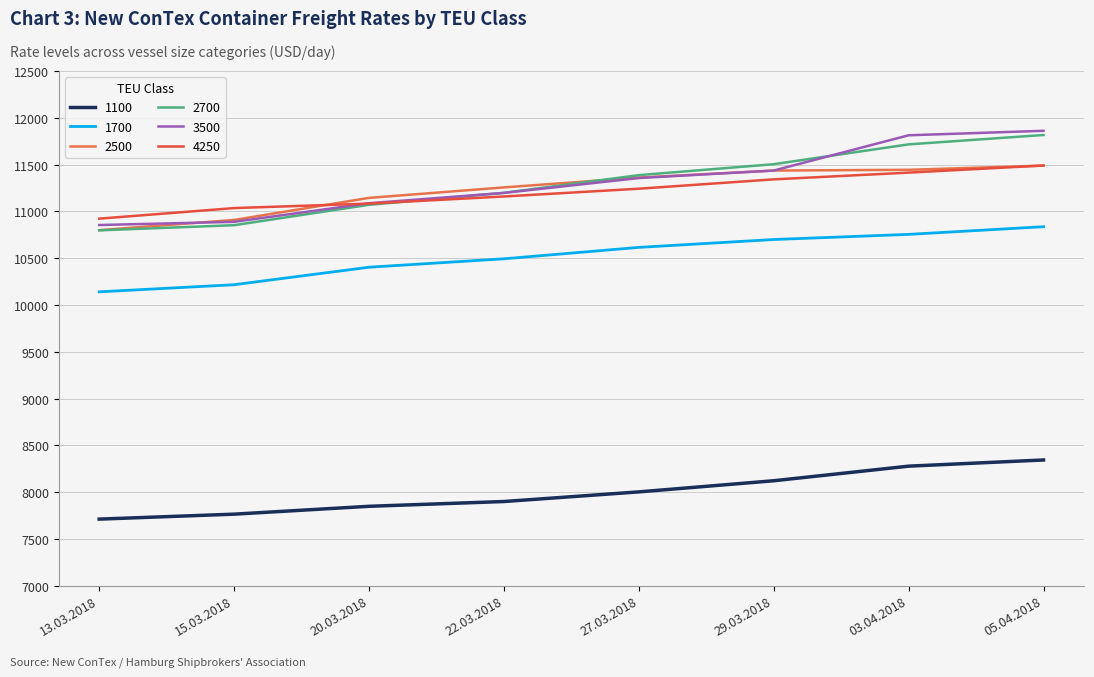

What position from the right is 03.04.2018?

2